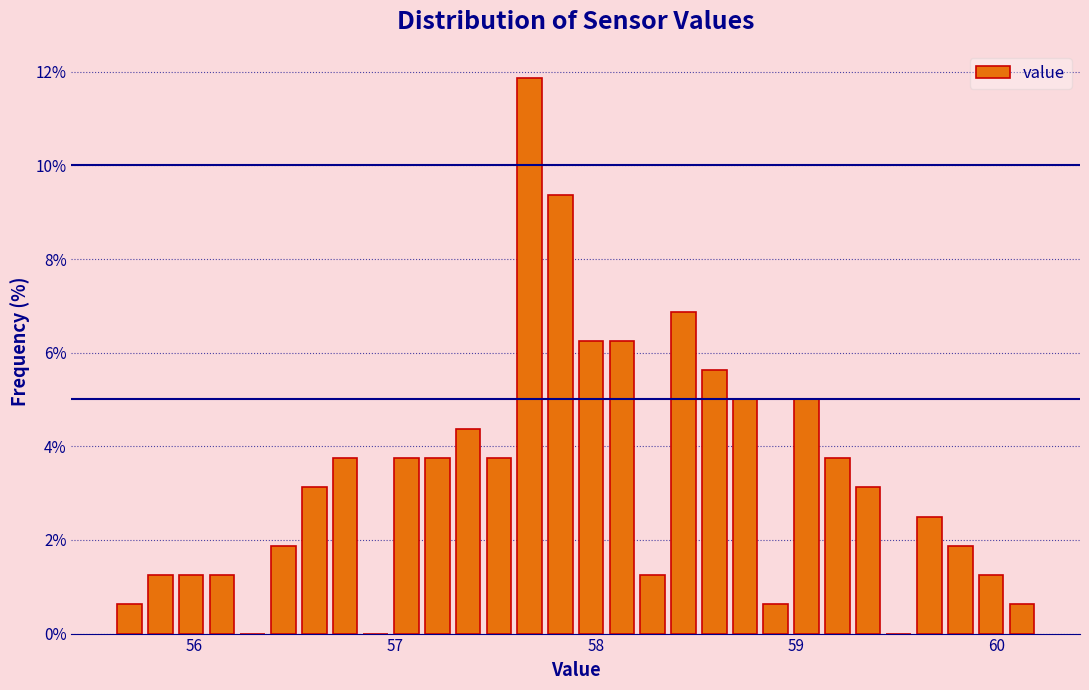

Read against the x-axis, roughly where is the centre of the tallest bar?

57.7